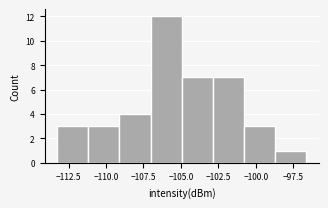

Reading left to right, transcribe this chart: for each bar, give the range it covers on the x-axis and its height. Neither the bar edges nor the heights are printed on the chart, so give them approximately, as read against the axes.

-113.5 to -111.0: 3
-111.0 to -109.0: 3
-109.0 to -107.0: 4
-107.0 to -105.0: 12
-105.0 to -103.0: 7
-103.0 to -101.0: 7
-101.0 to -98.5: 3
-98.5 to -96.5: 1